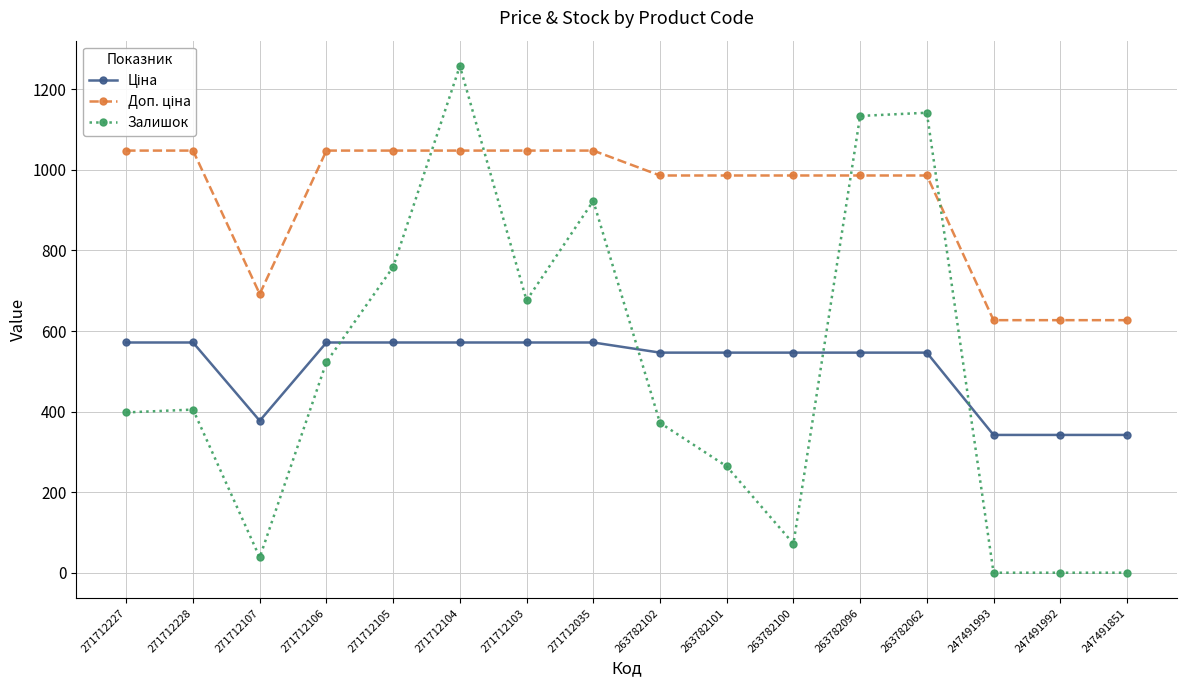

What is the total value across all series at 263782101?

1796.6